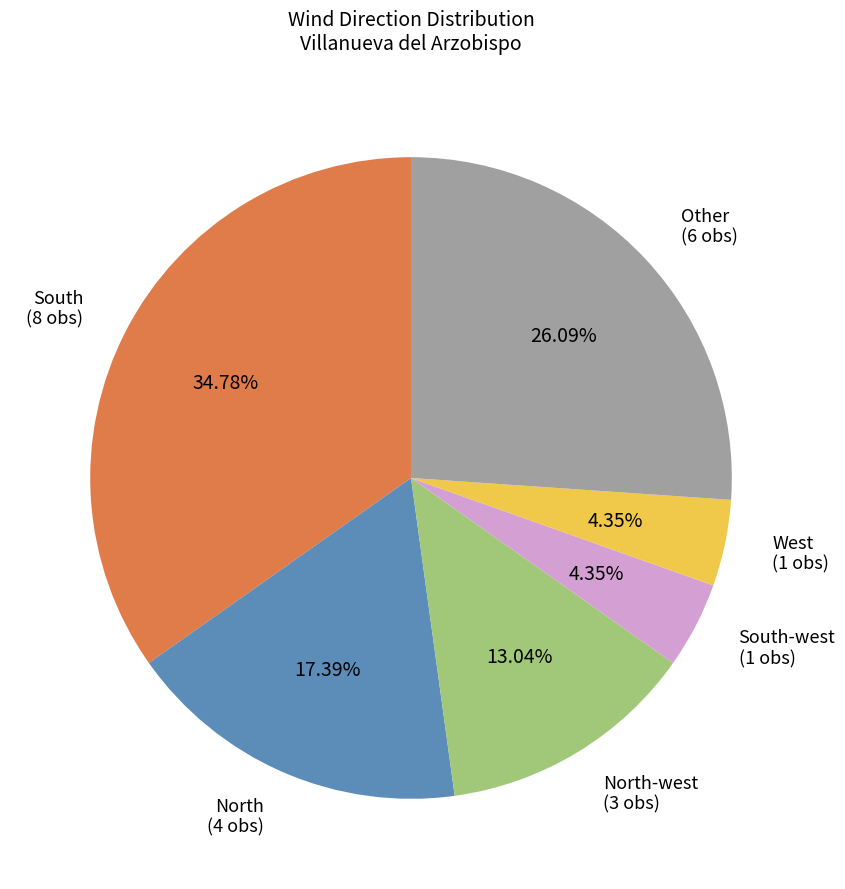

Is there any slice that represents more than half of the pie?

No